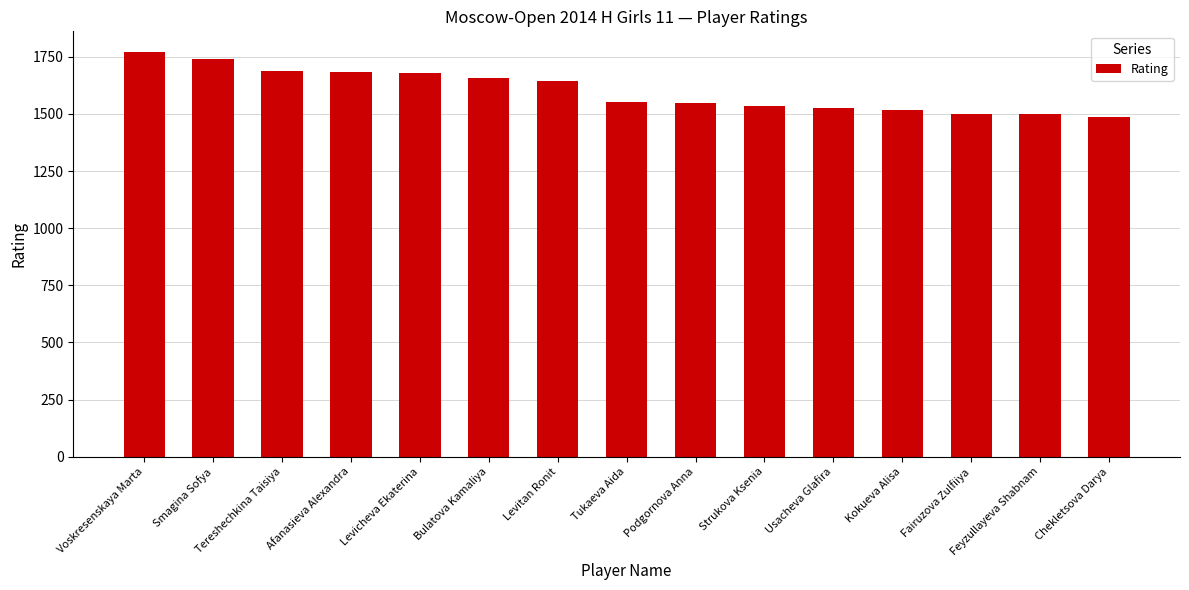

Is it true that the value at Bulatova Kamaliya is 1100?

False